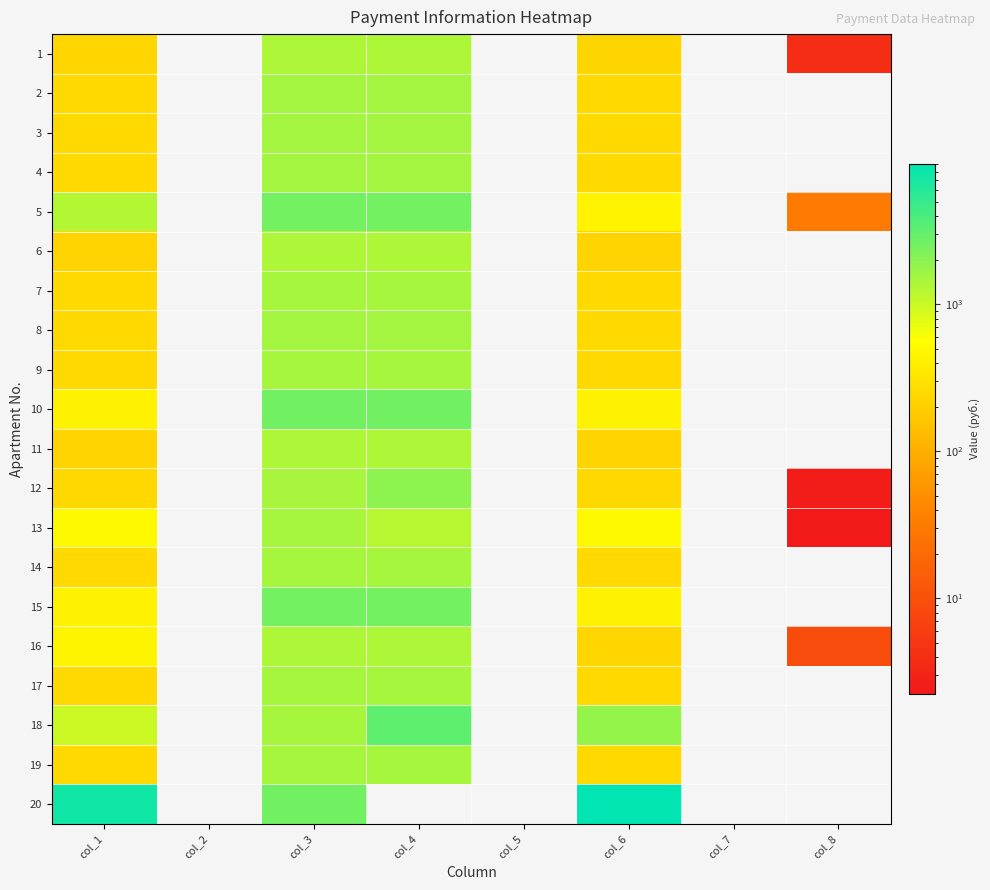

What is the spread (max minus min) of values at col_3?

1266.8